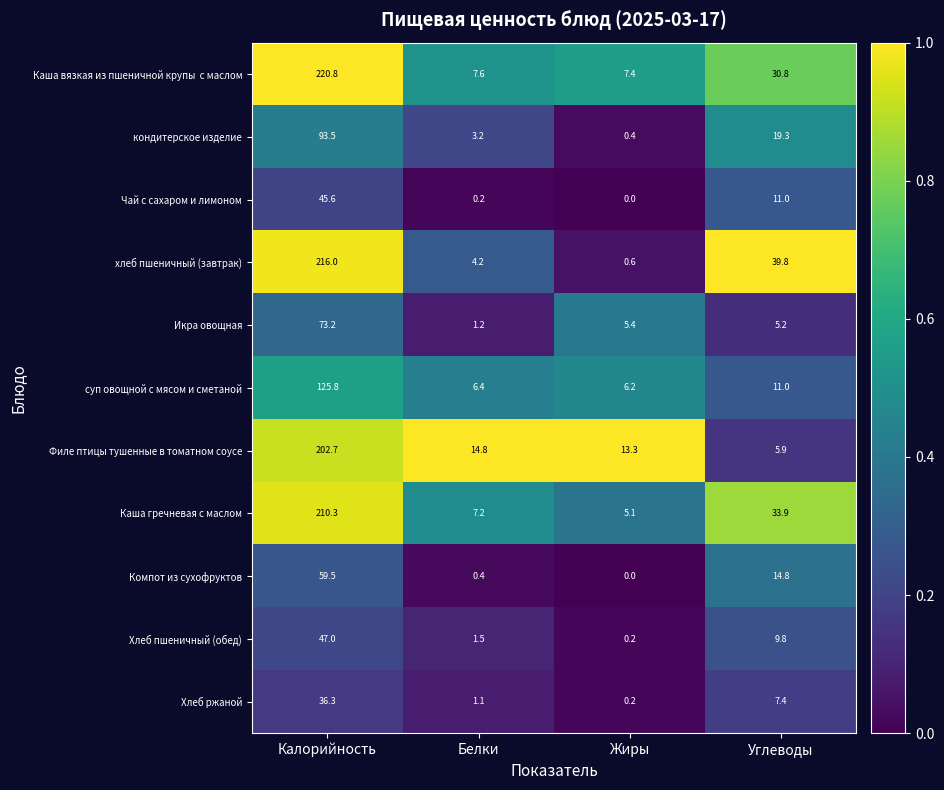

Is the value of кондитерское изделие at Углеводы greater than the value of суп овощной с мясом и сметаной at Калорийность?

No